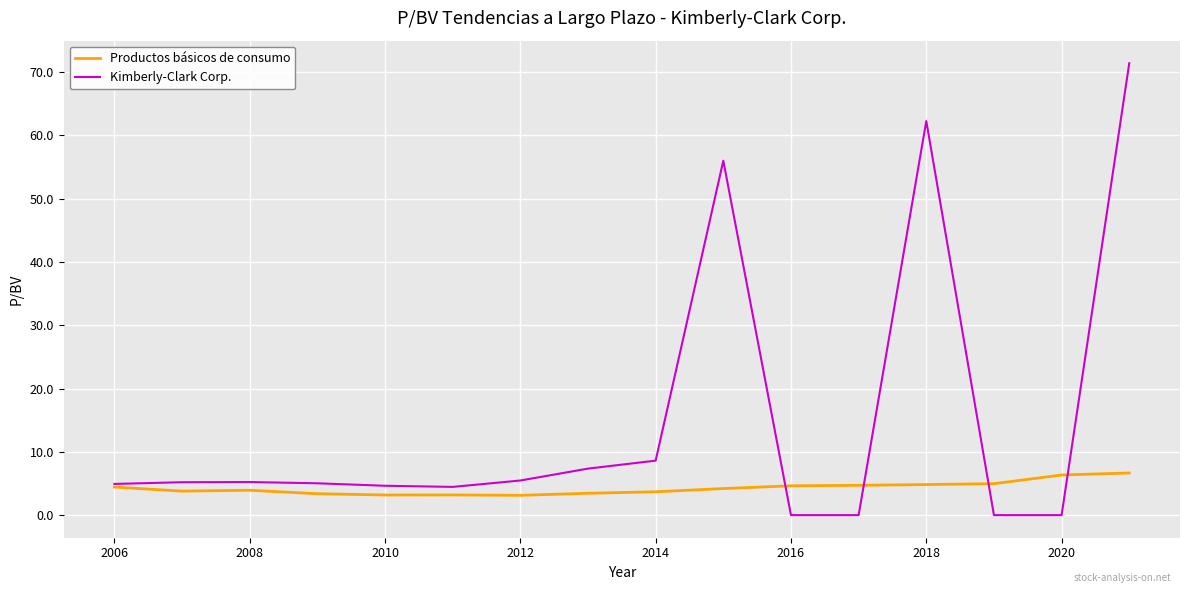

What is the greatest value displayed?

71.4